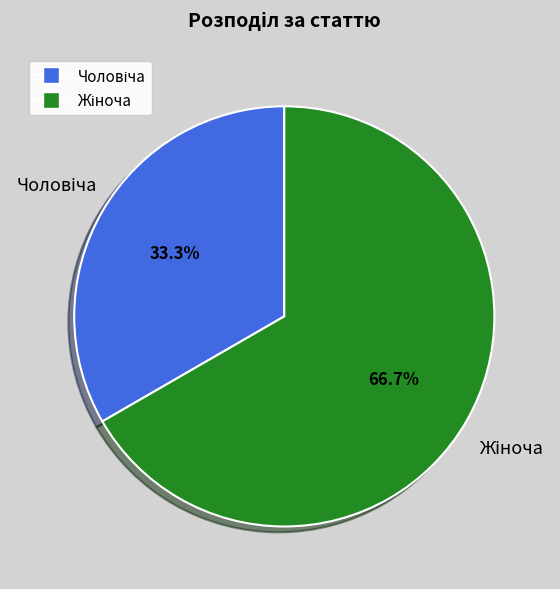

Is there a majority slice in this chart?

Yes